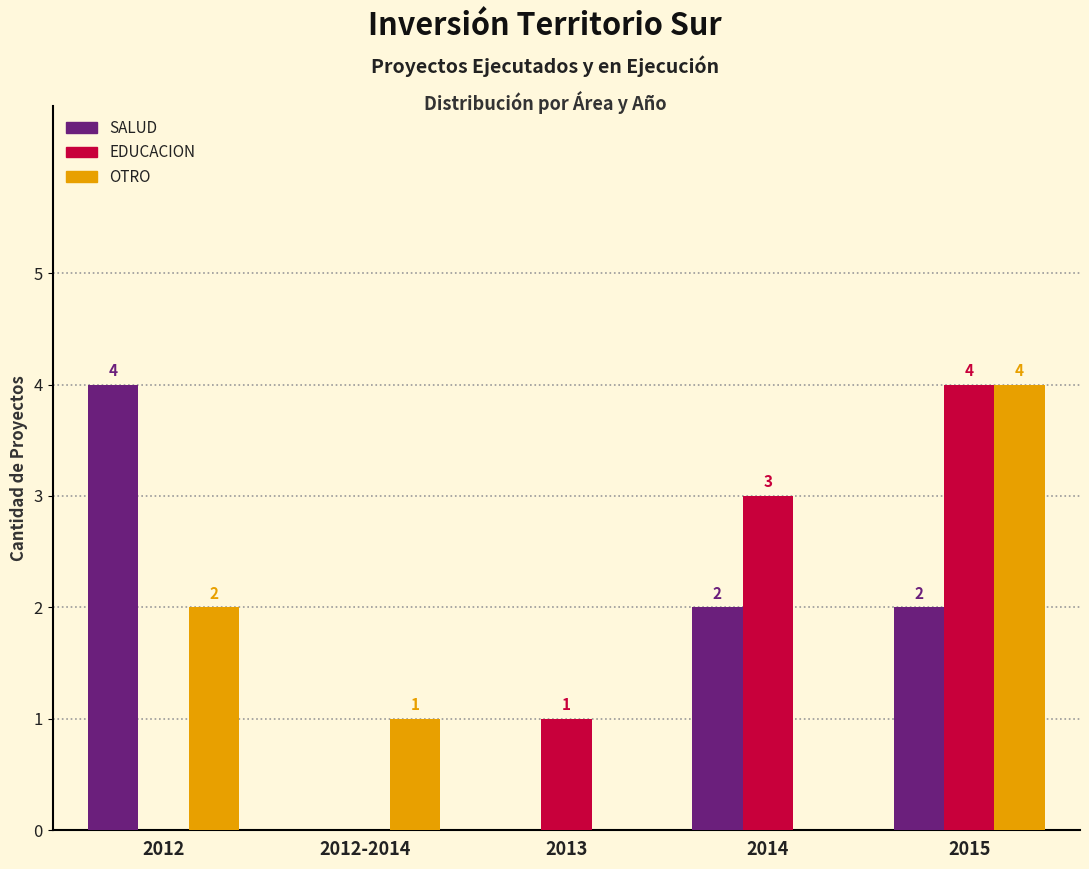

Reading left to right, list all the values displayed in this chart.

SALUD: 2012=4	2012-2014=0	2013=0	2014=2	2015=2
EDUCACION: 2012=0	2012-2014=0	2013=1	2014=3	2015=4
OTRO: 2012=2	2012-2014=1	2013=0	2014=0	2015=4